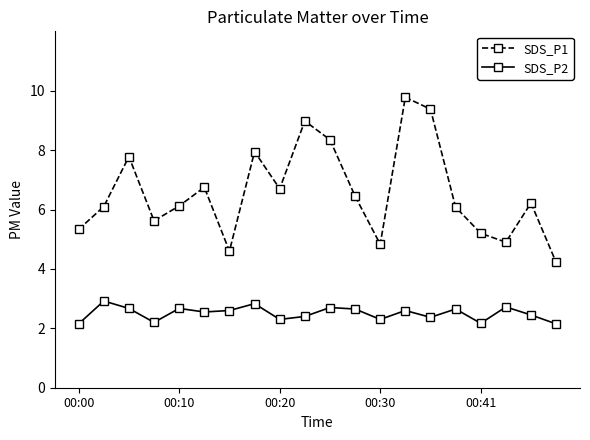

Which series has the largest total across all categories?

SDS_P1